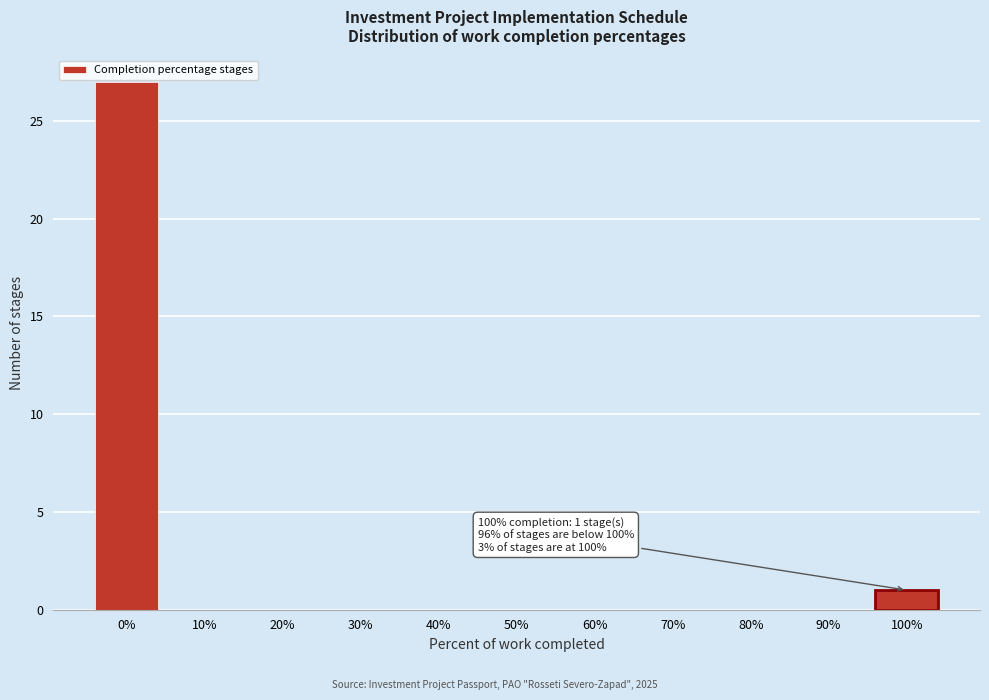

Reading left to right, extract all data points from this chart.

0%=27	10%=0	20%=0	30%=0	40%=0	50%=0	60%=0	70%=0	80%=0	90%=0	100%=1